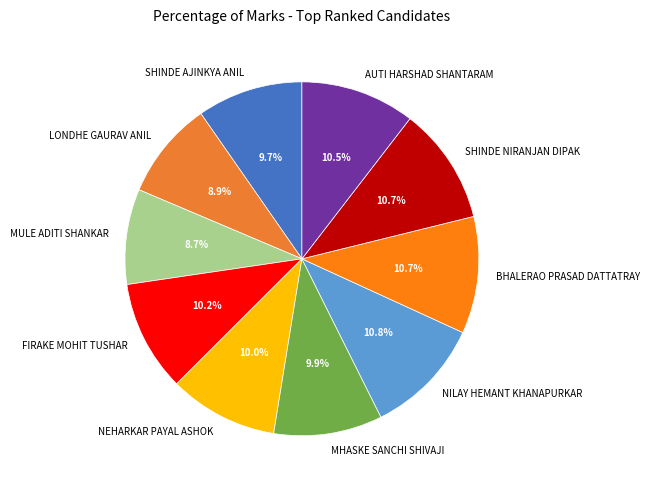

To the nearest percent, what is the difference between the largest and smallest slice percentages?

2%